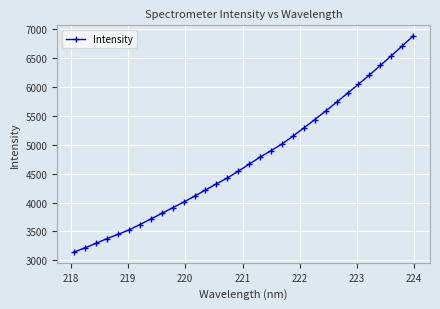

What is the difference between the second highest and second lowest values?

3479.4